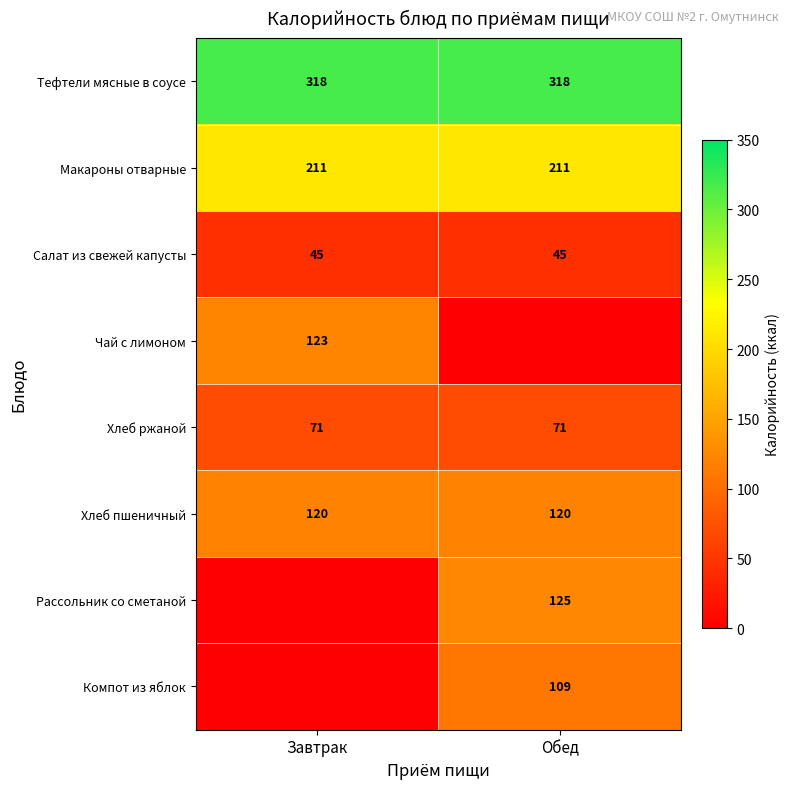

What is the sum of all Салат из свежей капусты values?

90